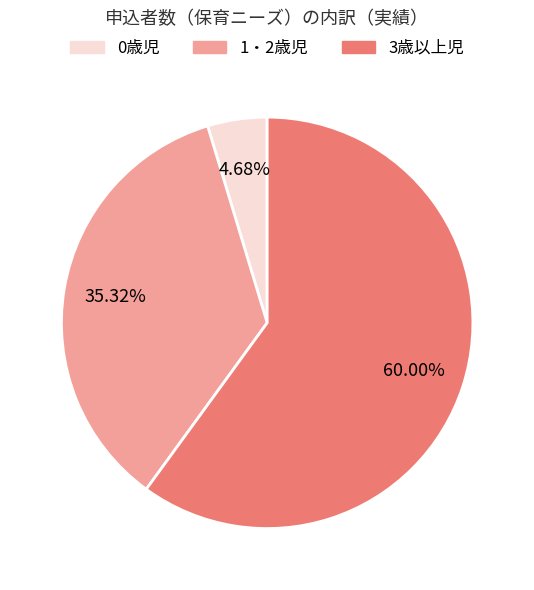

Does any single category account for the majority?

Yes